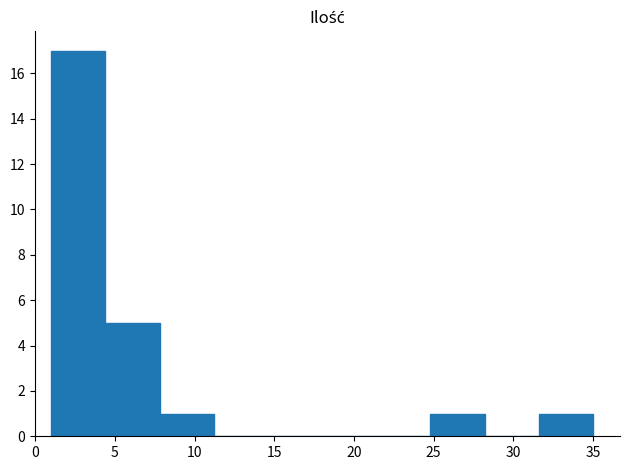

Reading left to right, list every bar in this chart as the range it spans on the x-axis followed by its height. Neither the bar edges nor the heights are printed on the chart, so give them approximately, as read against the axes.

1.0 to 4.4: 17
4.4 to 7.8: 5
7.8 to 11.2: 1
11.2 to 14.6: 0
14.6 to 18.0: 0
18.0 to 21.4: 0
21.4 to 24.8: 0
24.8 to 28.2: 1
28.2 to 31.6: 0
31.6 to 35.0: 1